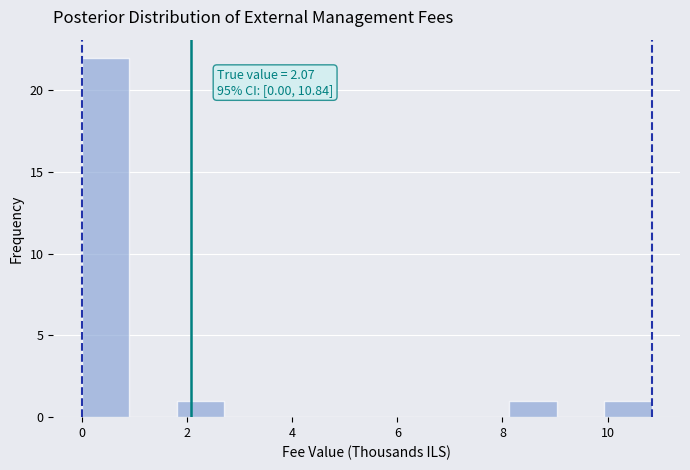

Over which range of the x-axis is the bar tallest?

0.0 to 1.0